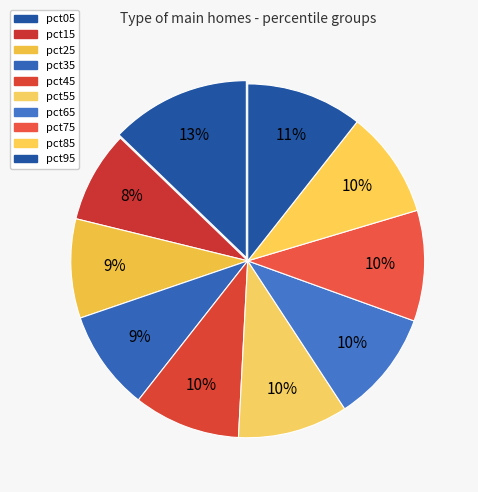

The pct45 slice represents 21% of the pie. True or false?

False